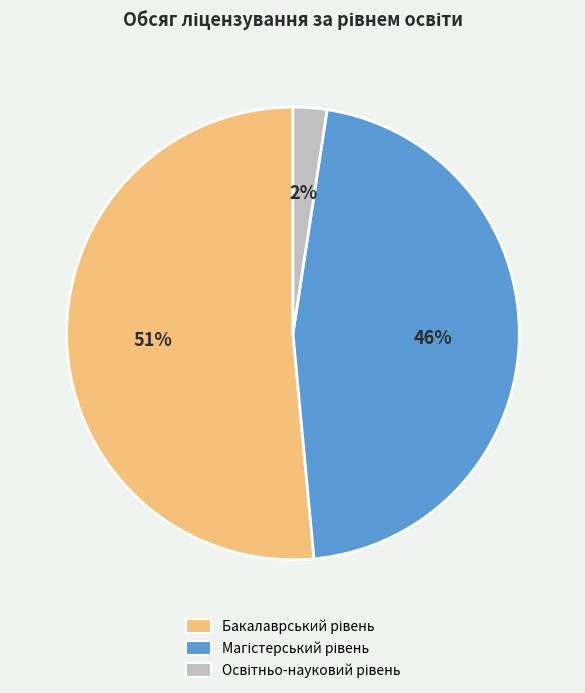

To the nearest percent, what is the average slice percentage?

33%